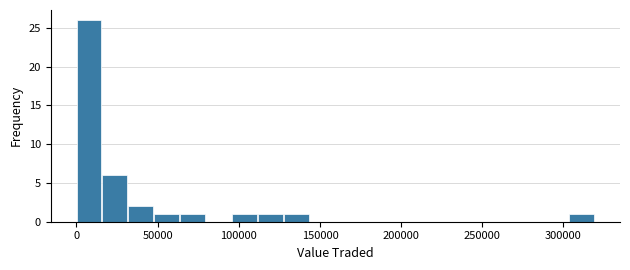

Read against the x-axis, roughly where is the centre of the tallest bar?

10000